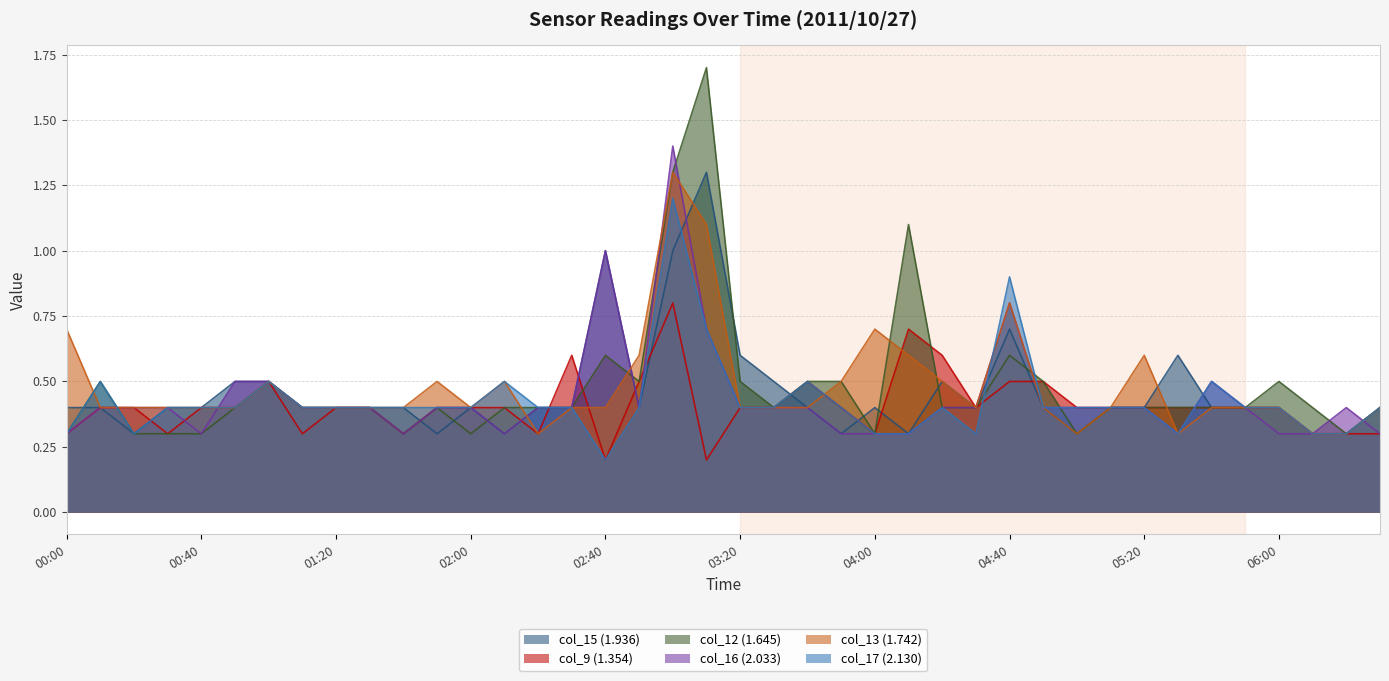

What are all the series names shown in the legend?

col_15 (1.936), col_9 (1.354), col_12 (1.645), col_16 (2.033), col_13 (1.742), col_17 (2.130)